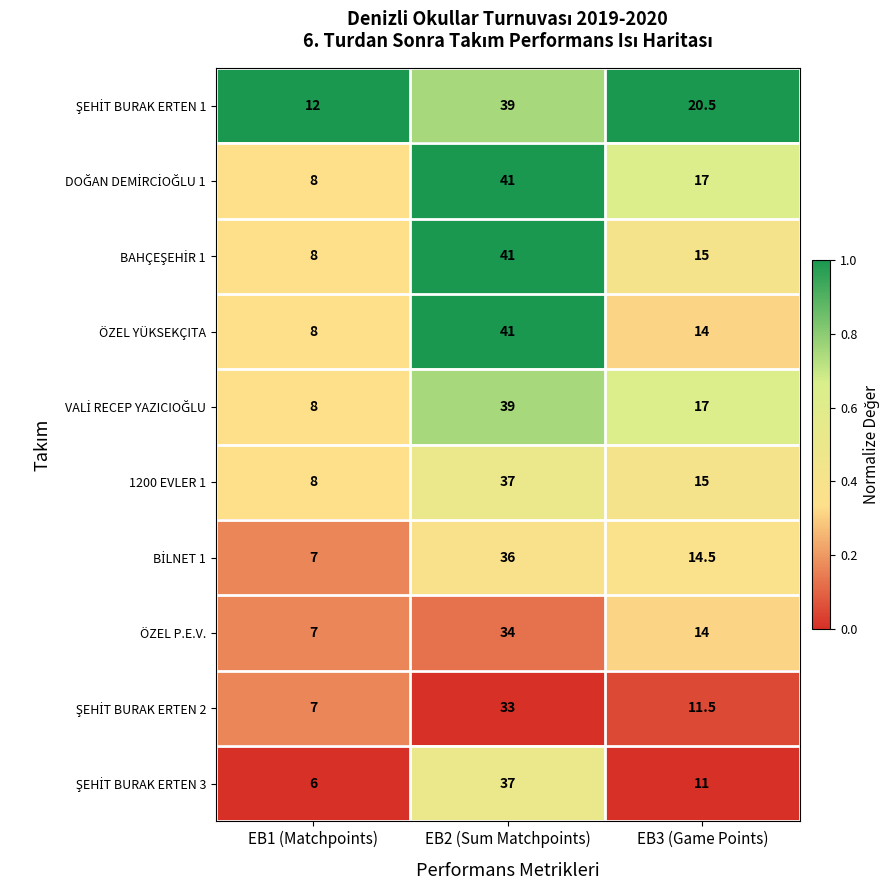

Which category has the highest value across all series?

EB2 (Sum Matchpoints)